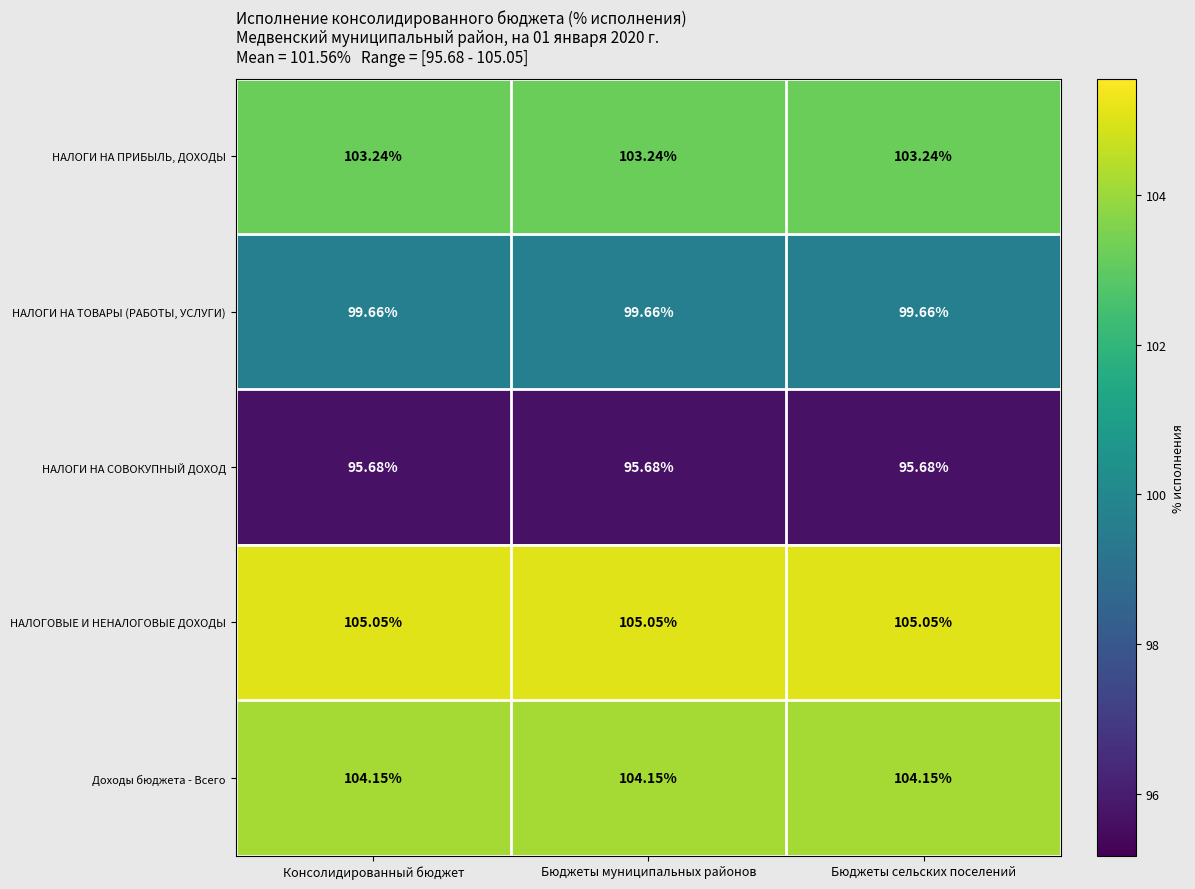

Rank the series at Консолидированный бюджет from highest to lowest value.

НАЛОГОВЫЕ И НЕНАЛОГОВЫЕ ДОХОДЫ, Доходы бюджета - Всего, НАЛОГИ НА ПРИБЫЛЬ, ДОХОДЫ, НАЛОГИ НА ТОВАРЫ (РАБОТЫ, УСЛУГИ), НАЛОГИ НА СОВОКУПНЫЙ ДОХОД